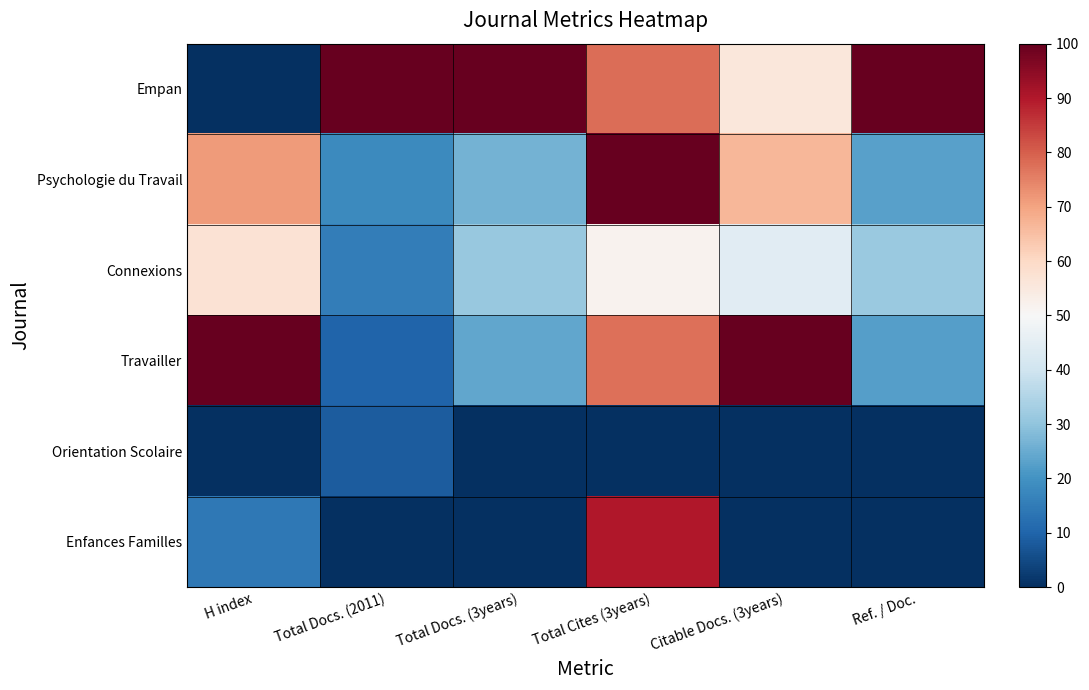

Reading left to right, transcribe all the data shown in this chart.

Empan: H index=0.0	Total Docs. (2011)=100.0	Total Docs. (3years)=100.0	Total Cites (3years)=78.1	Citable Docs. (3years)=55.6	Ref. / Doc.=100.0
Psychologie du Travail: H index=71.4	Total Docs. (2011)=18.3	Total Docs. (3years)=26.3	Total Cites (3years)=100.0	Citable Docs. (3years)=66.7	Ref. / Doc.=23.0
Connexions: H index=57.1	Total Docs. (2011)=15.5	Total Docs. (3years)=31.2	Total Cites (3years)=51.8	Citable Docs. (3years)=44.4	Ref. / Doc.=31.6
Travailler: H index=100.0	Total Docs. (2011)=9.9	Total Docs. (3years)=24.1	Total Cites (3years)=77.7	Citable Docs. (3years)=100.0	Ref. / Doc.=22.5
Orientation Scolaire: H index=0.0	Total Docs. (2011)=8.5	Total Docs. (3years)=0.0	Total Cites (3years)=0.0	Citable Docs. (3years)=0.0	Ref. / Doc.=0.0
Enfances Familles: H index=14.3	Total Docs. (2011)=0.0	Total Docs. (3years)=0.0	Total Cites (3years)=90.1	Citable Docs. (3years)=0.0	Ref. / Doc.=0.0